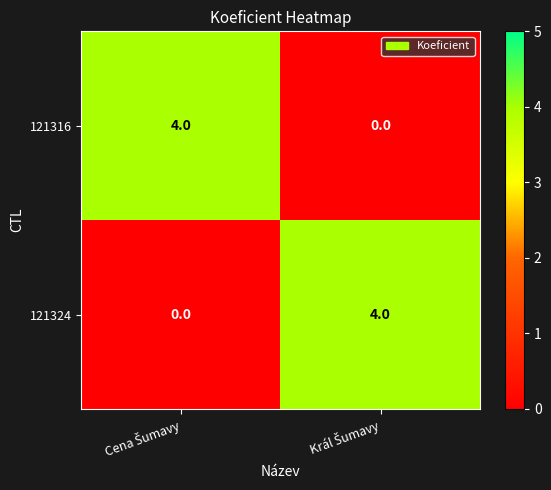

What is the maximum value shown in the chart?

4